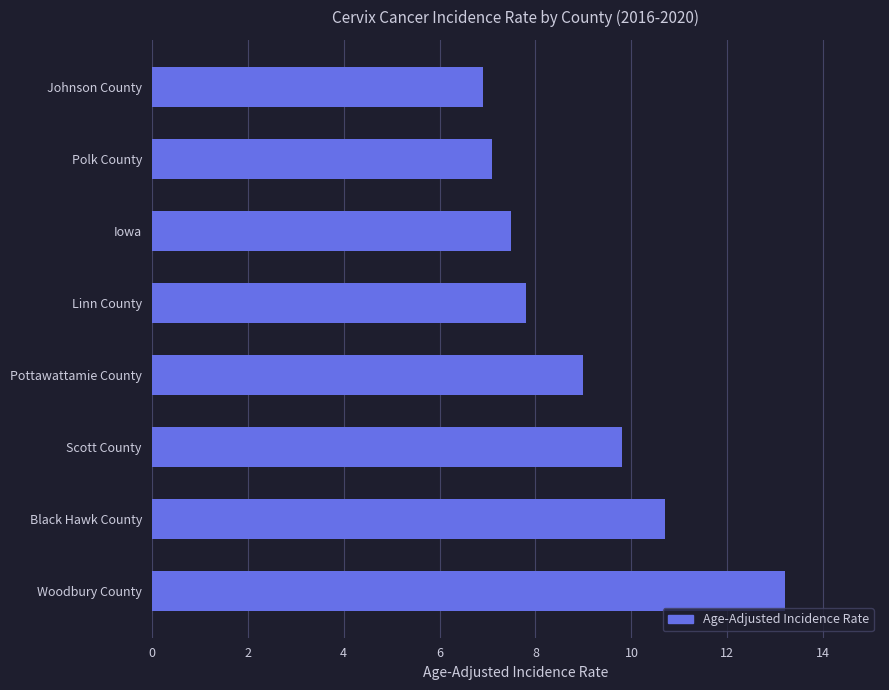

Which category has the lowest value across all series?

Johnson County